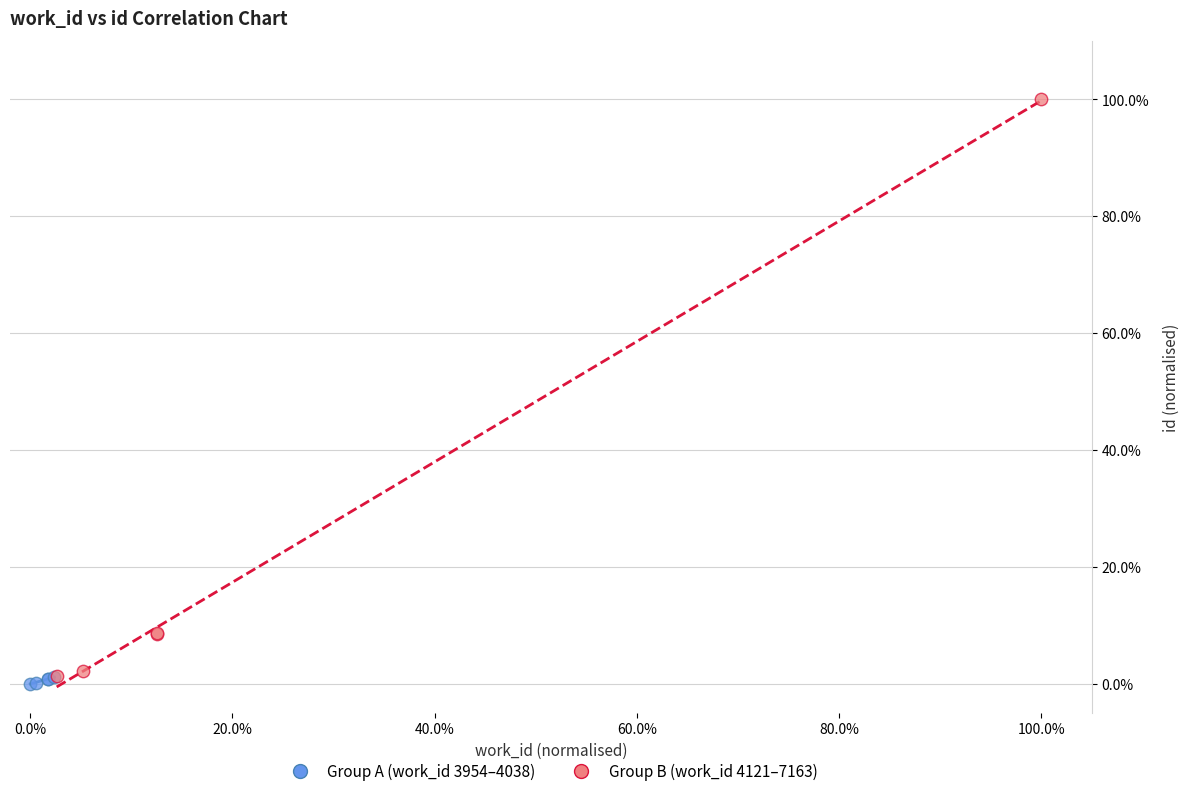

Which series has the widest spread of Y values?

Group B (work_id 4121–7163)